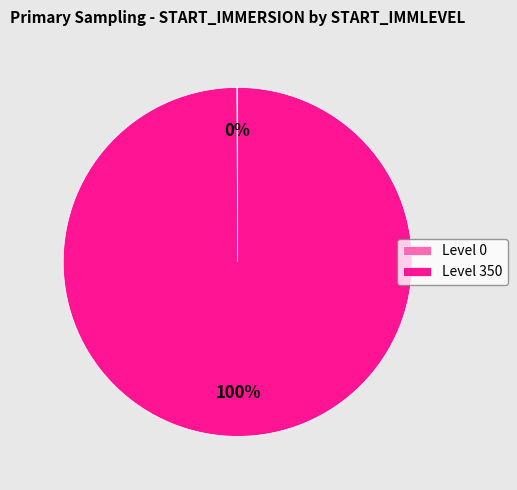

To the nearest percent, what percentage of the pie is Level 350?

100%